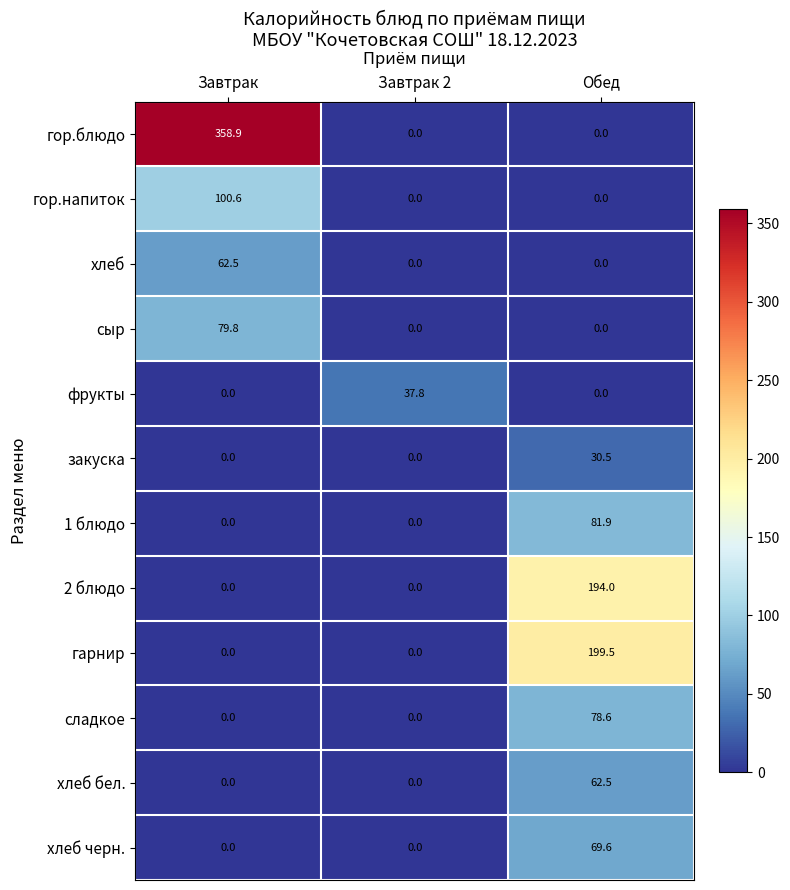

Which series has the widest spread of values?

гор.блюдо